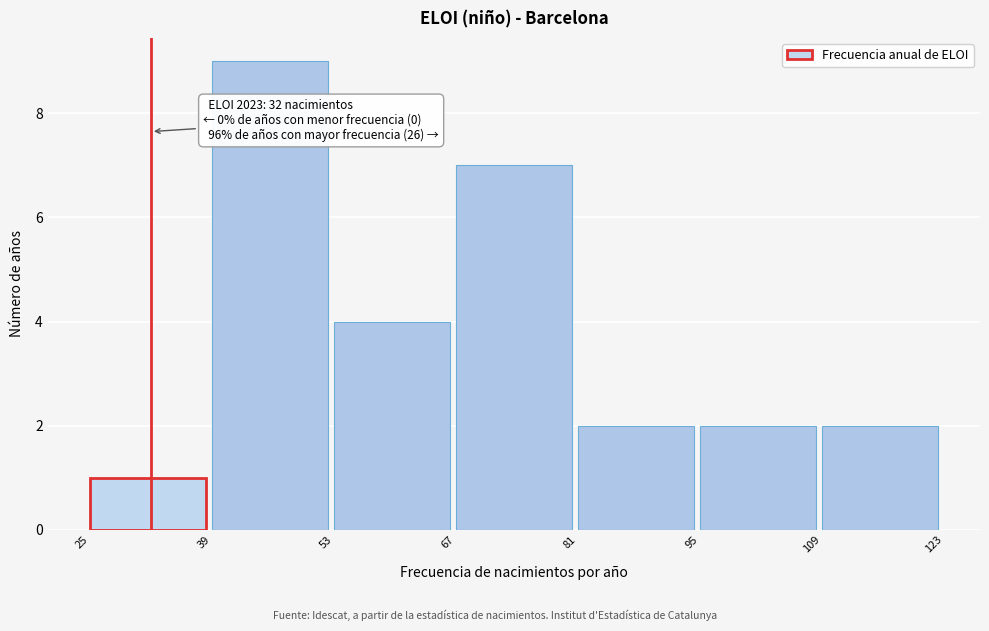

Over which range of the x-axis is the bar tallest?

39 to 53